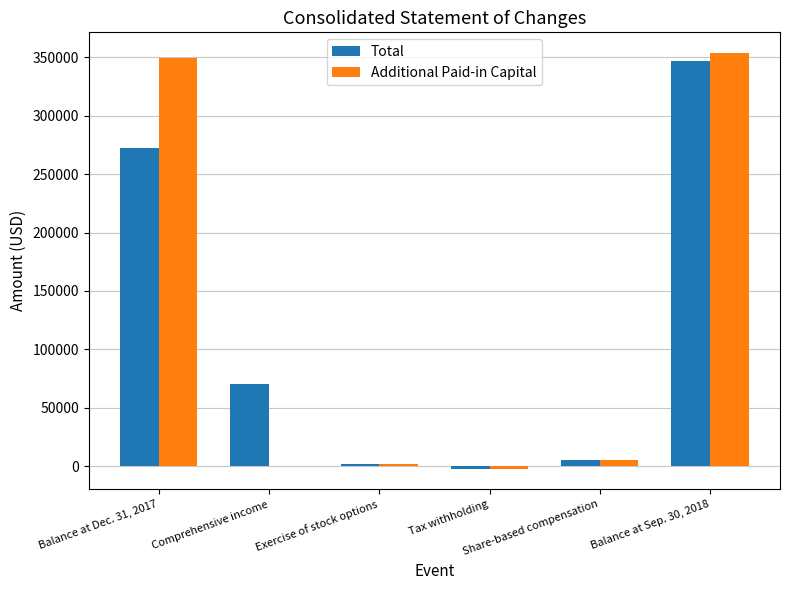

What is the greatest value displayed?

353594